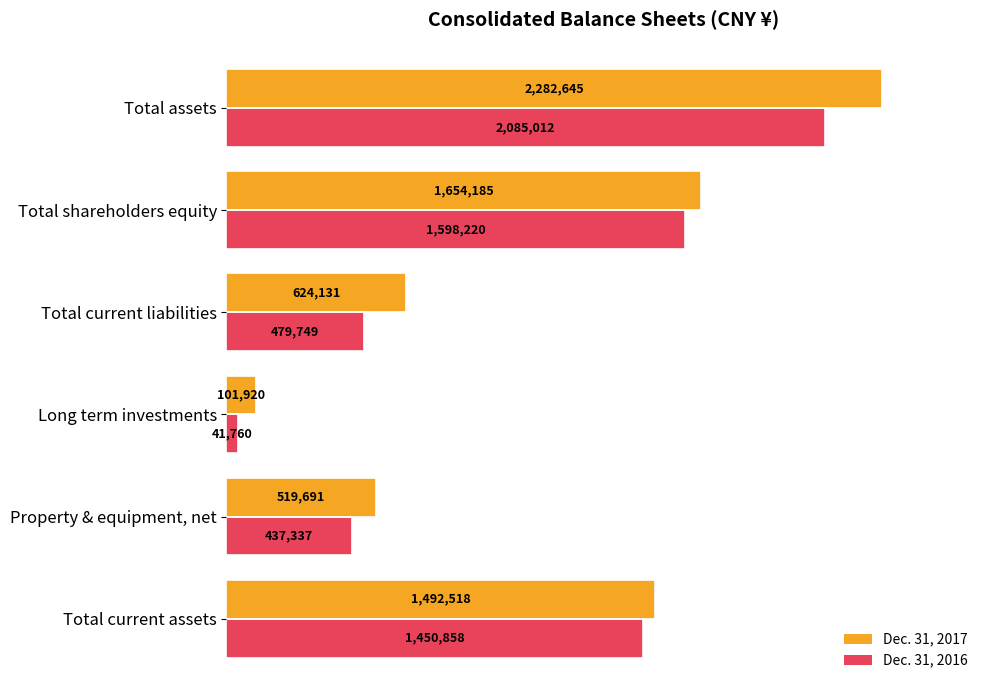

What are all the series names shown in the legend?

Dec. 31, 2017, Dec. 31, 2016